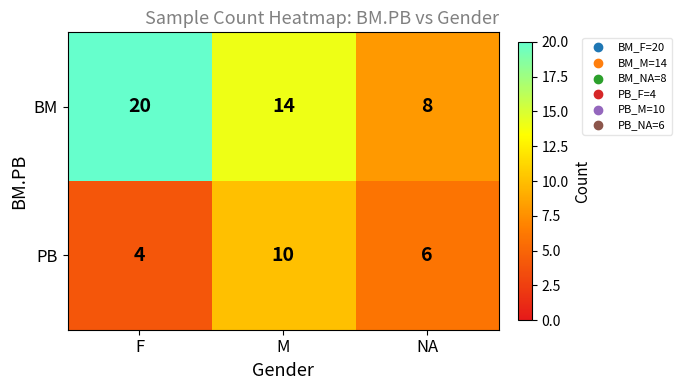

Reading left to right, transcribe all the data shown in this chart.

BM: F=20	M=14	NA=8
PB: F=4	M=10	NA=6